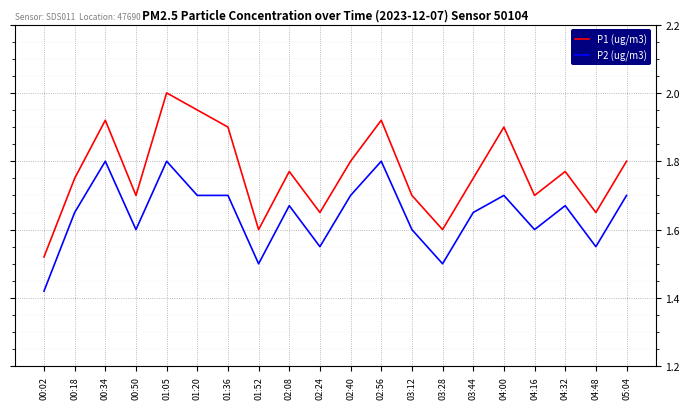

The P1 (ug/m3) series shows 0.8 at 05:04. True or false?

False